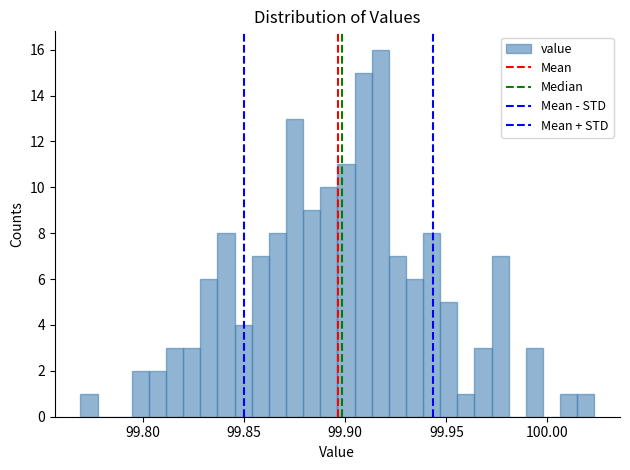

Around what value on the x-axis is the tallest bar? Give the approximate position of its centre, as read against the axis.

99.915